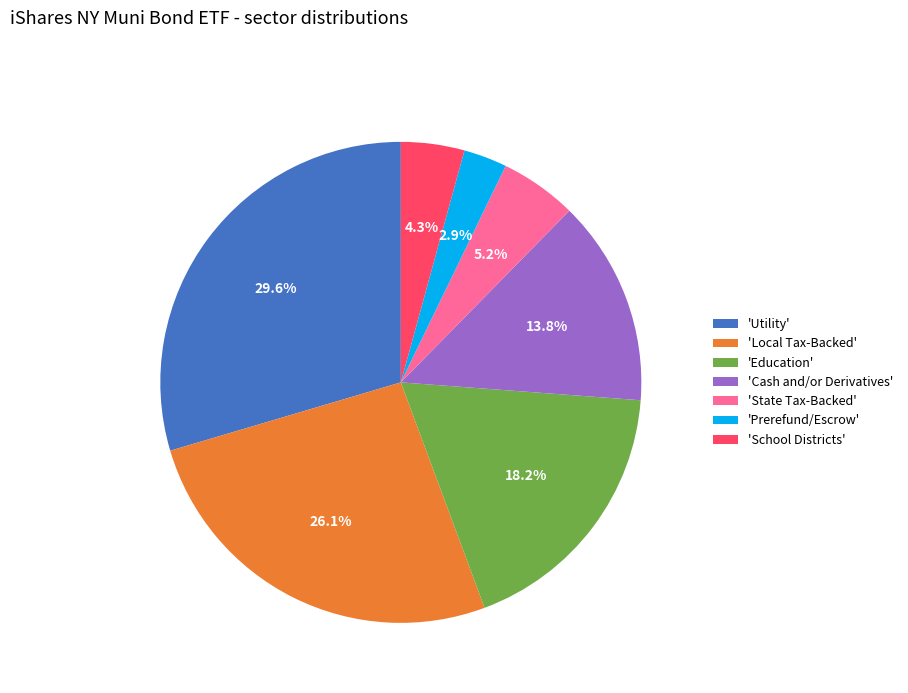

How much of the chart is everything except 'Cash and/or Derivatives'?

86.2%